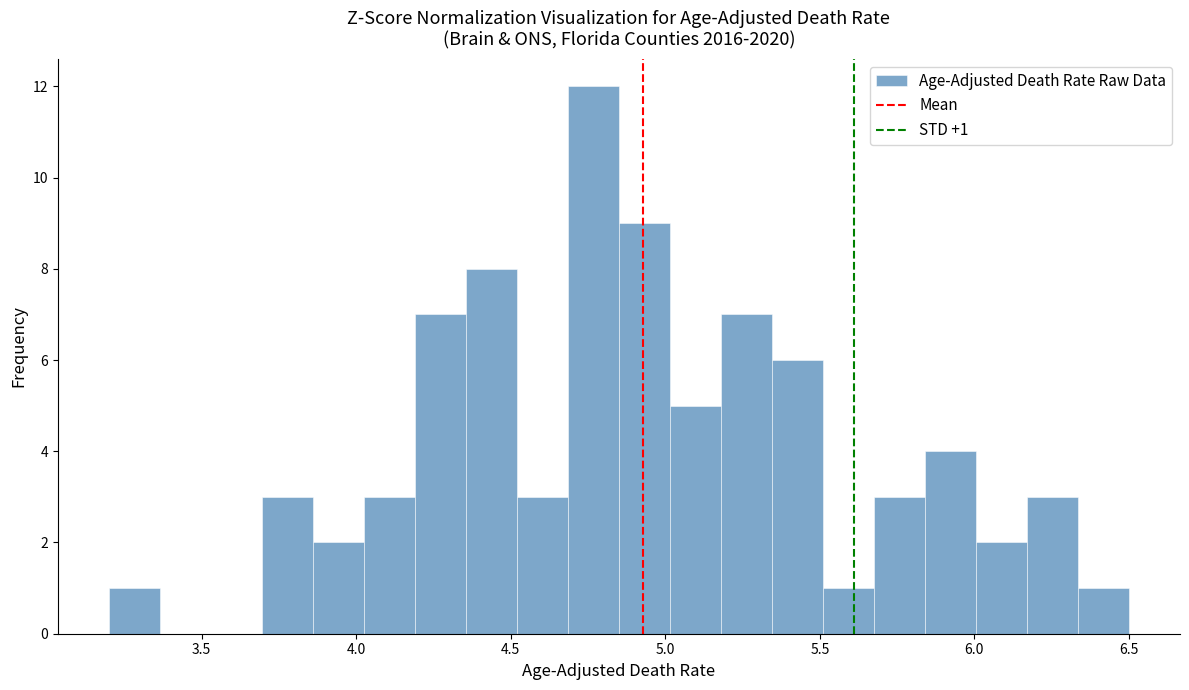

Read against the x-axis, roughly where is the centre of the tallest bar?

4.75